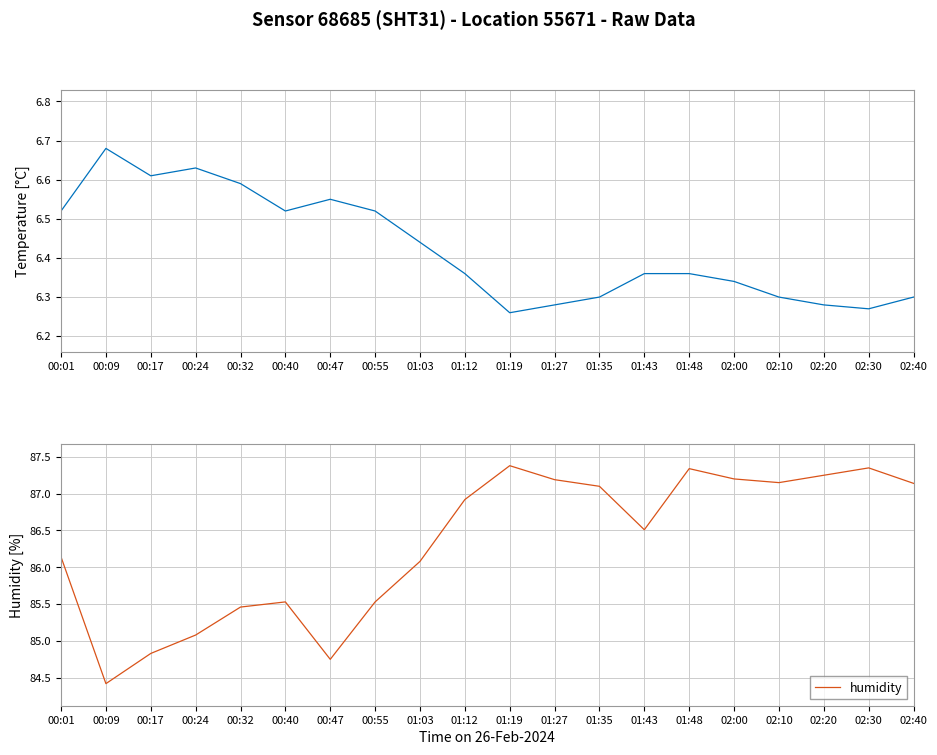

Which series changed the most between 01:35 and 02:40?

humidity